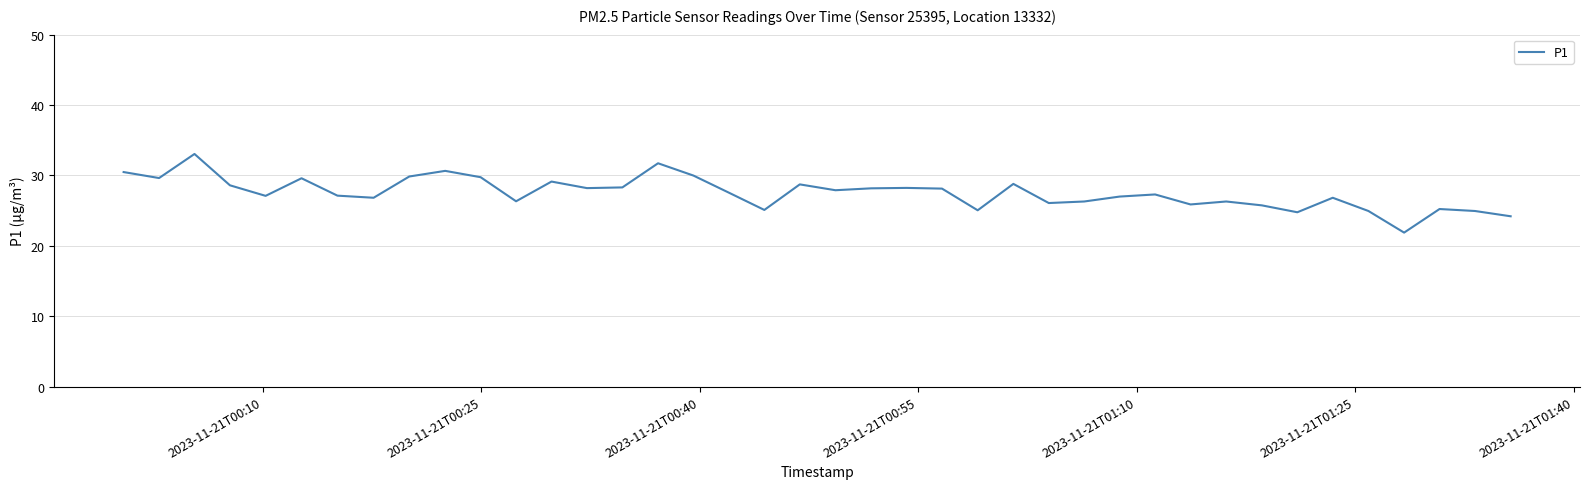

What is the smallest value displayed?

21.9